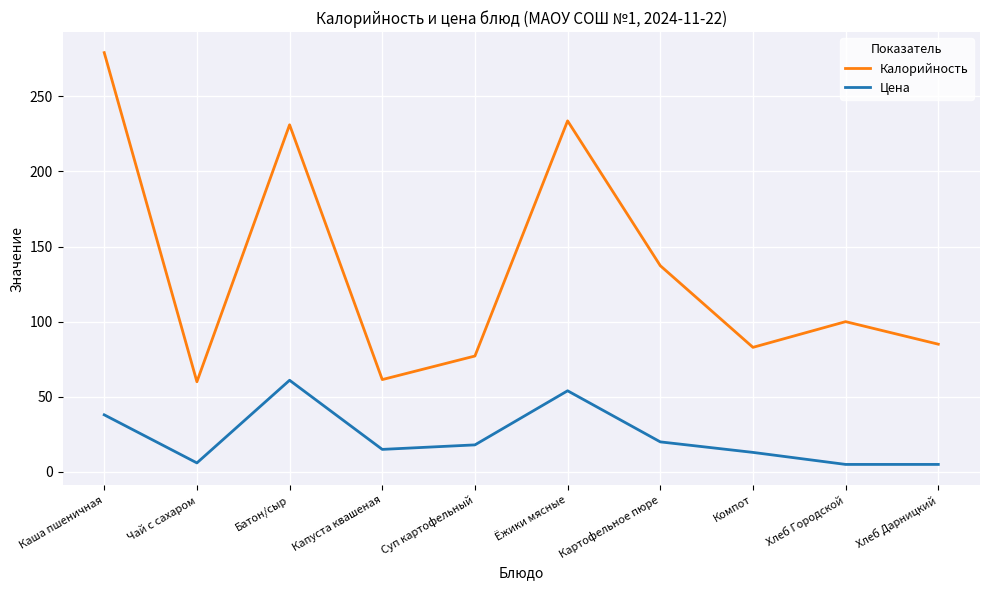

What is the sum of all Цена values?

235.0